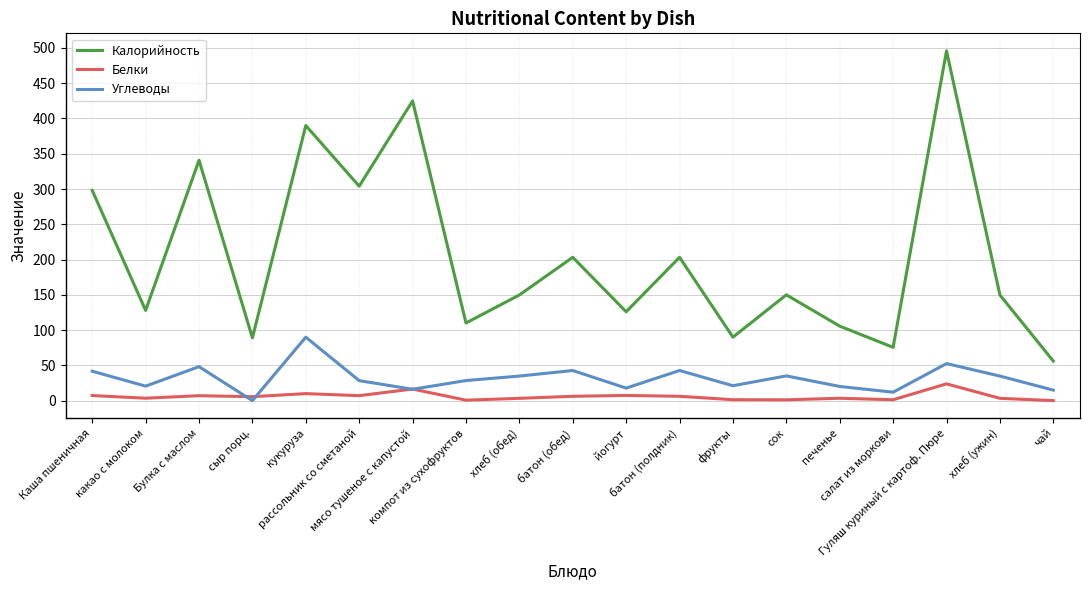

Is it true that Калорийность equals 128.0 at какао с молоком?

True